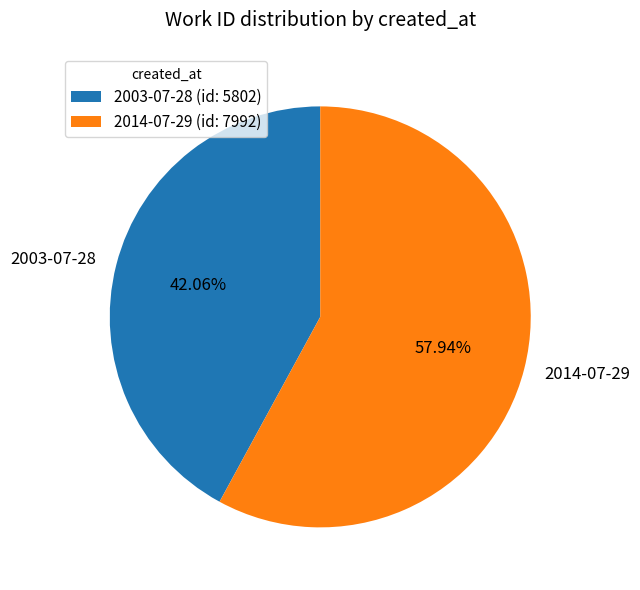

Does 2003-07-28 represent more than half of the total?

No